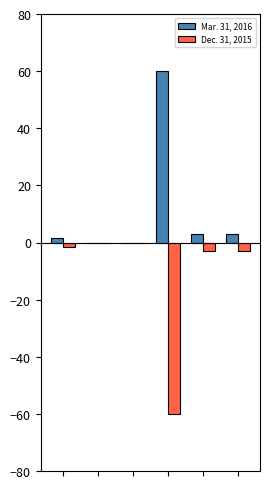

Are the bars horizontal?

No